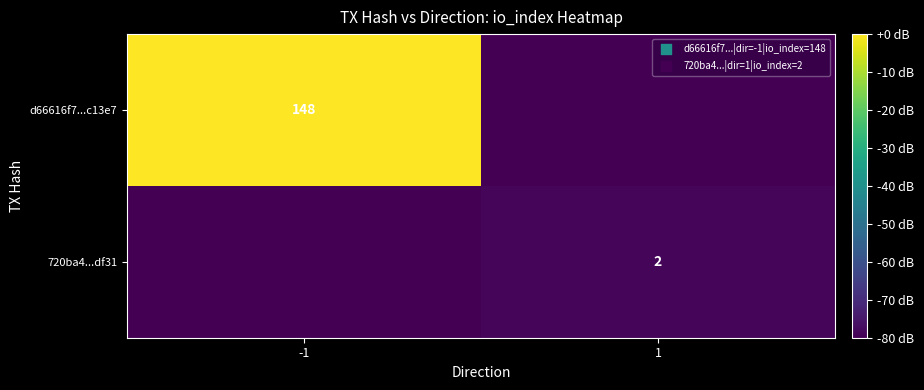

At which category is the sum across all series the highest?

-1